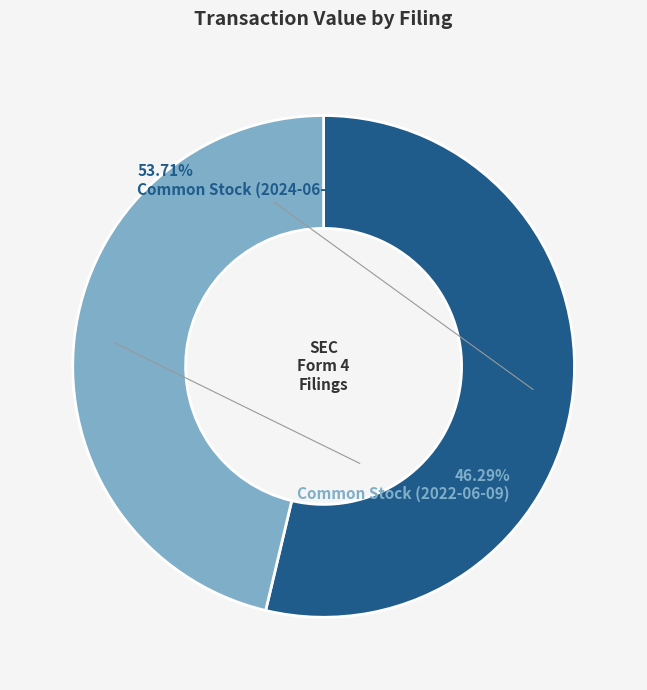

Is there a majority slice in this chart?

Yes